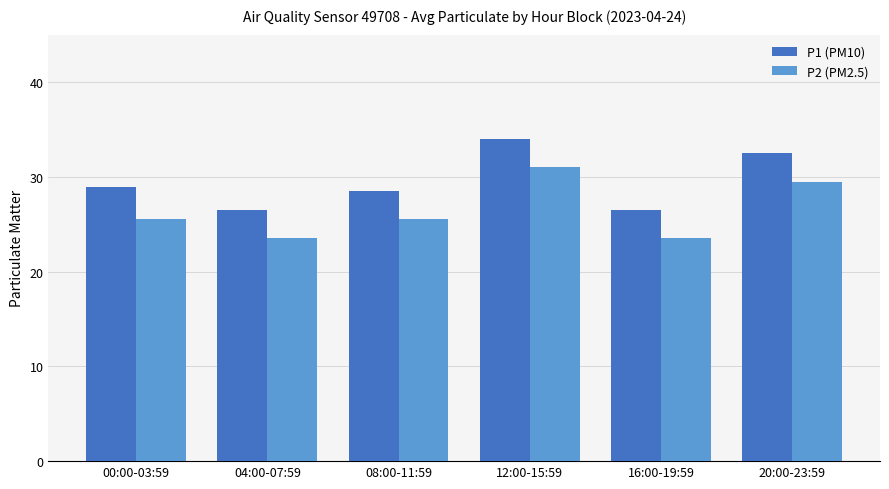

What is the spread (max minus min) of values at 08:00-11:59?

3.0